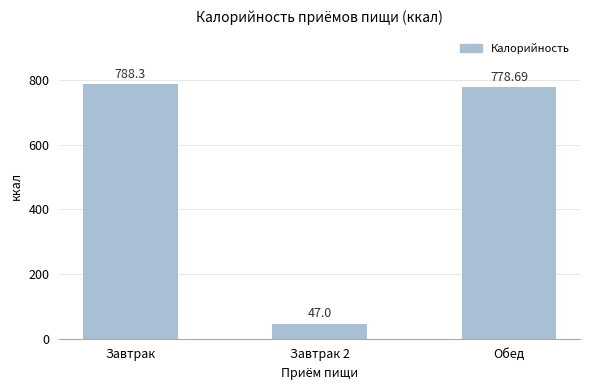

Reading right to left, what are all the values shown in this chart?

778.7	47.0	788.3